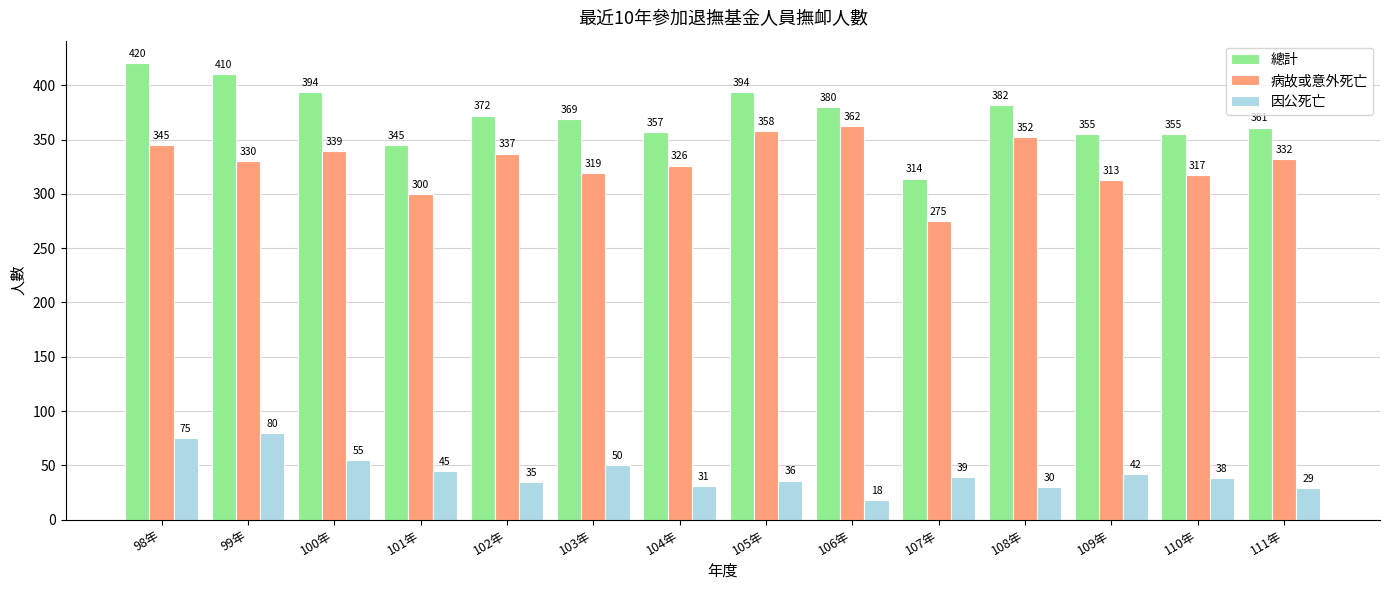

What is the sum of the 總計 values at 108年 and 105年?

776